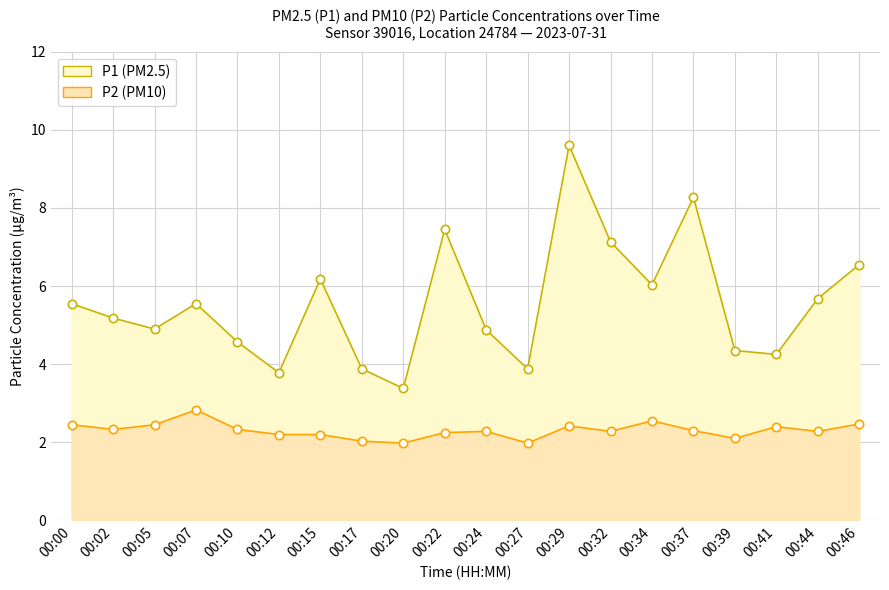

Where is the first local maximum for P1?

00:07